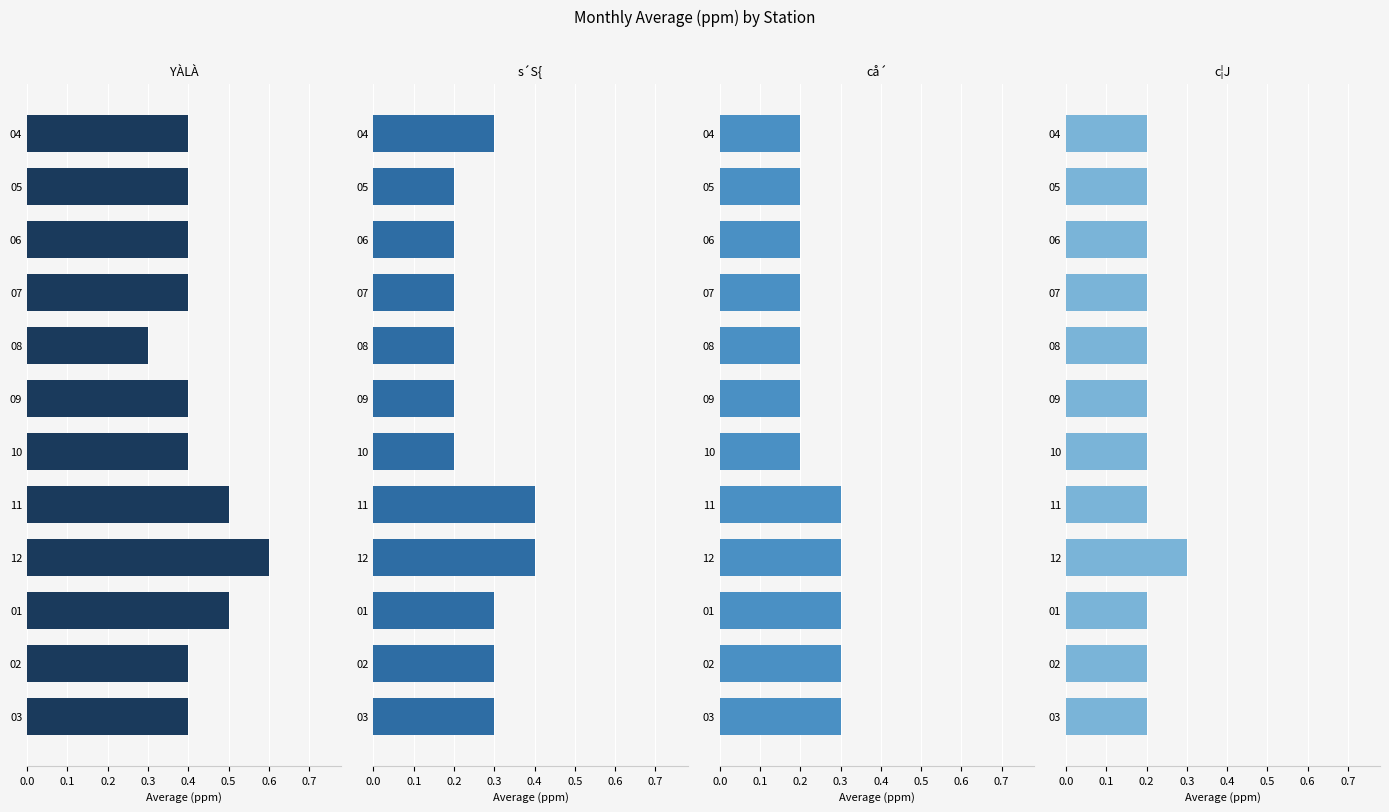

At how many categories does at least one series exceed 0?

12